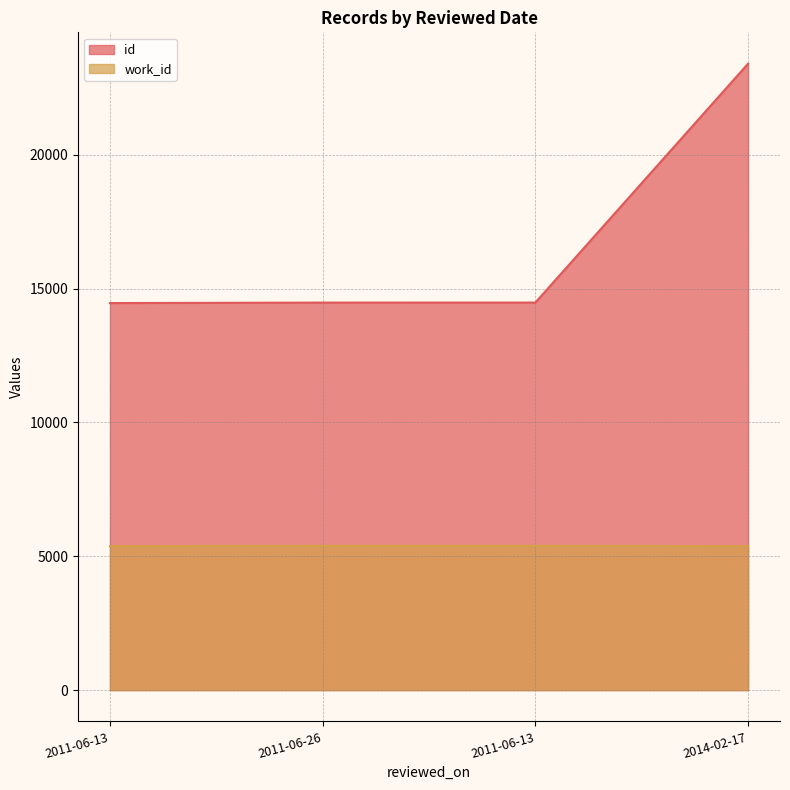

The value of work_id at 2011-06-13 is 1952. True or false?

False